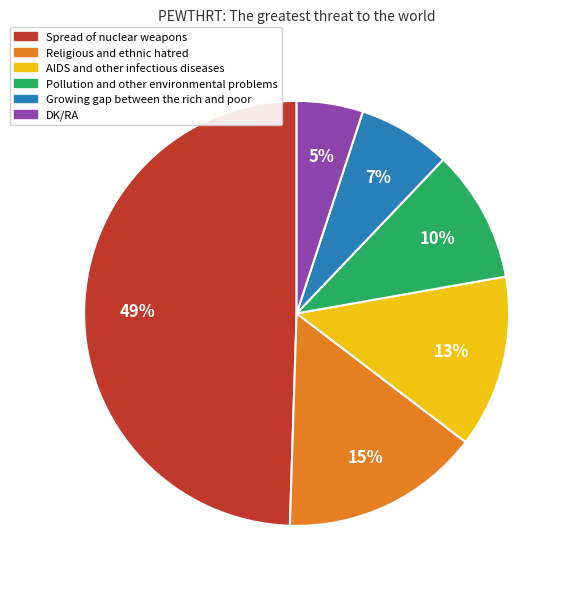

To the nearest percent, what is the combined percentage of Growing gap between the rich and poor and DK/RA?

12%